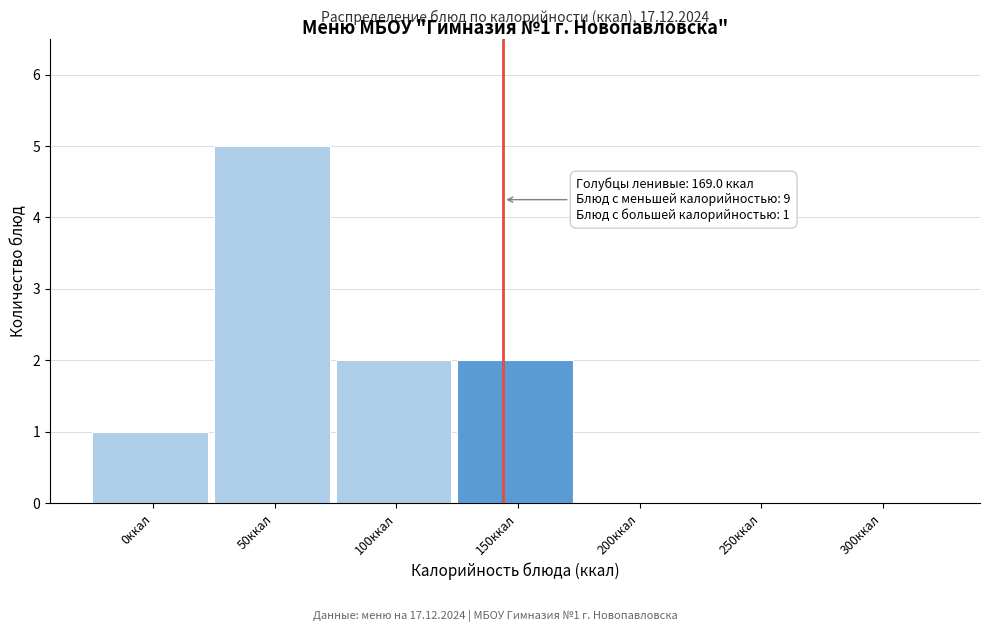

Reading right to left, transcribe all the data shown in this chart.

300ккал=0	250ккал=0	200ккал=0	150ккал=2	100ккал=2	50ккал=5	0ккал=1